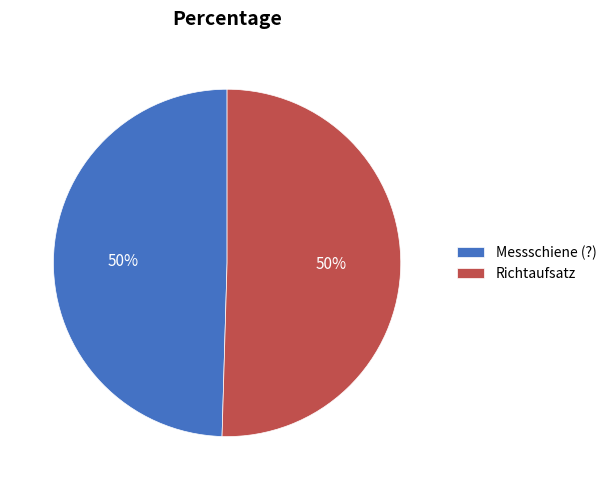

What percentage is the Messschiene (?) slice, to the nearest percent?

50%